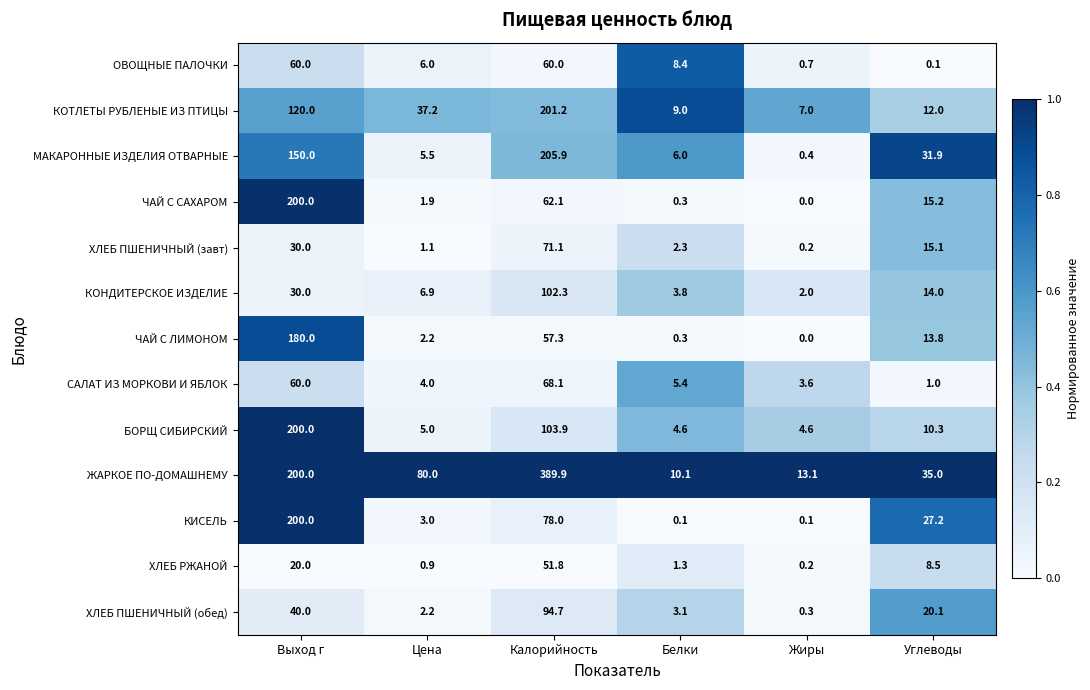

The value of ЧАЙ С ЛИМОНОМ at Калорийность is 14.0. True or false?

False